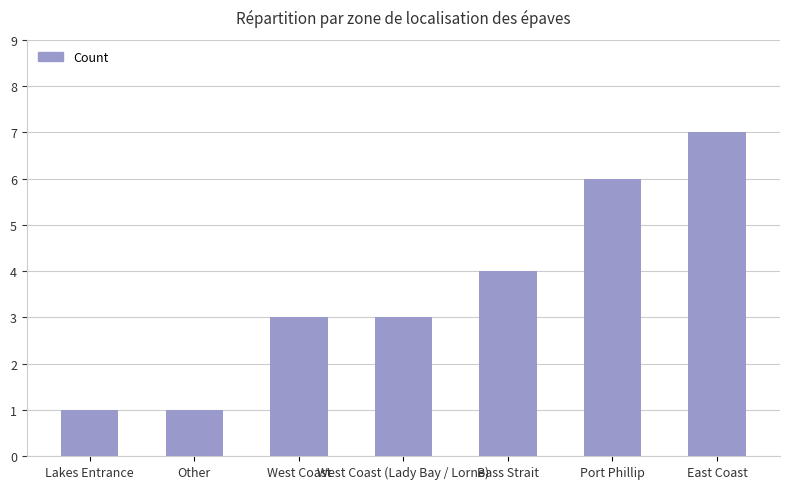

Is it true that the value at Port Phillip is 6?

True